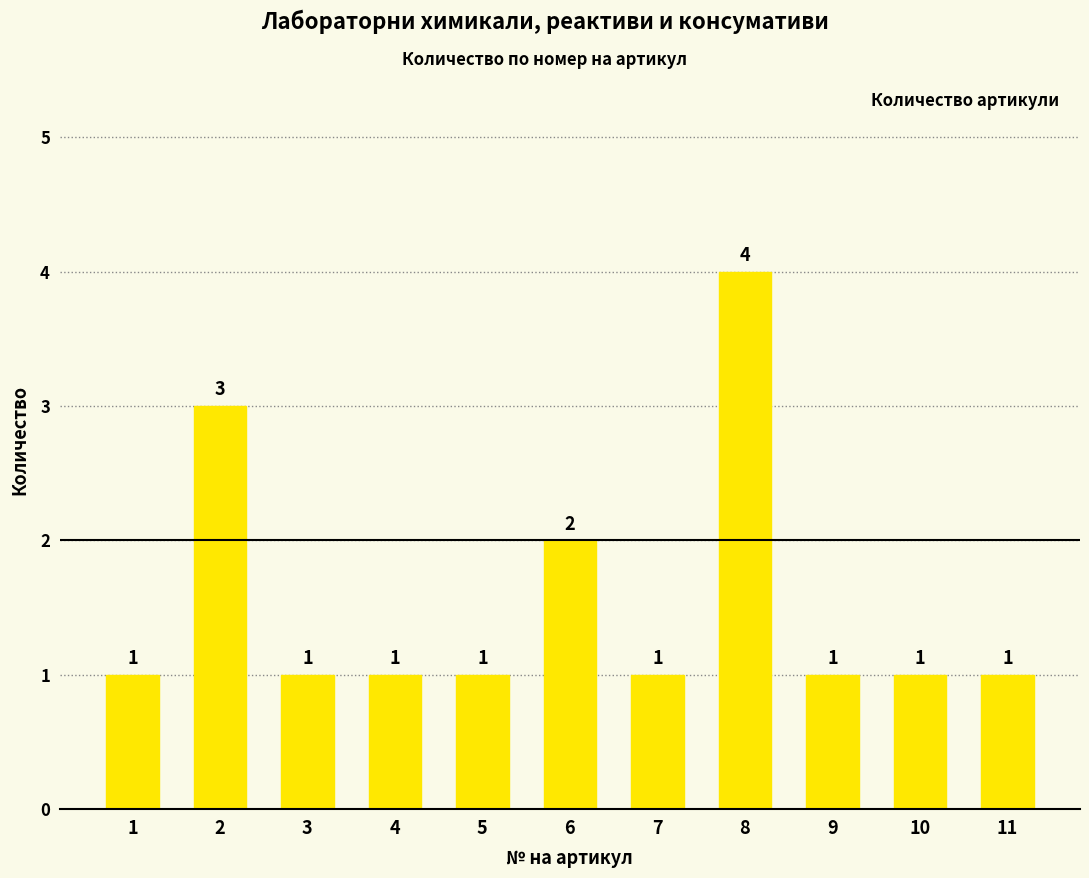

The chart shows a value of 1 at 4. True or false?

True